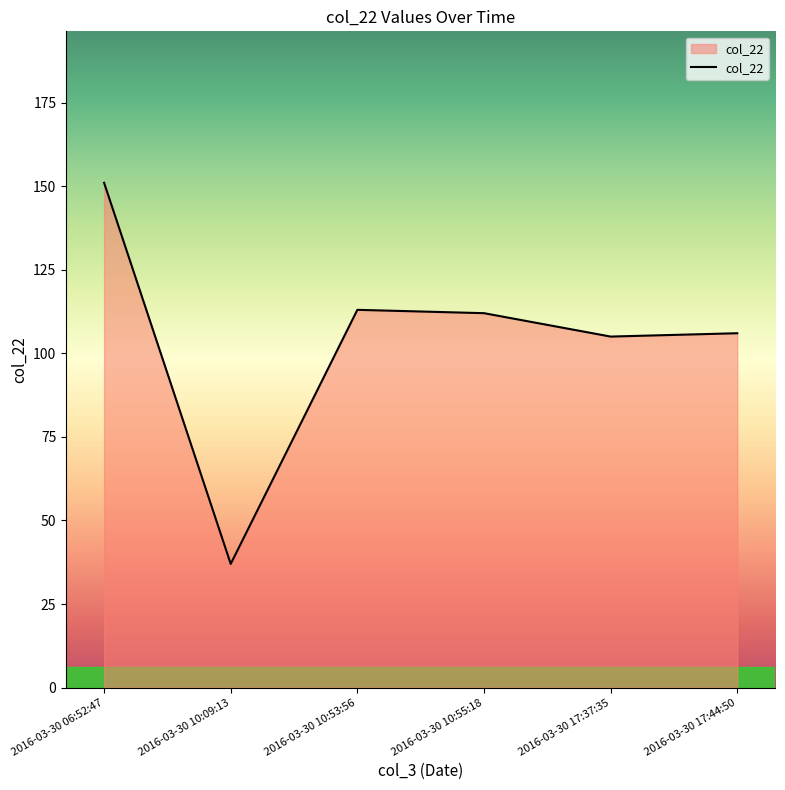

What is the difference between the values at 2016-03-30 10:09:13 and 2016-03-30 10:55:18?

75